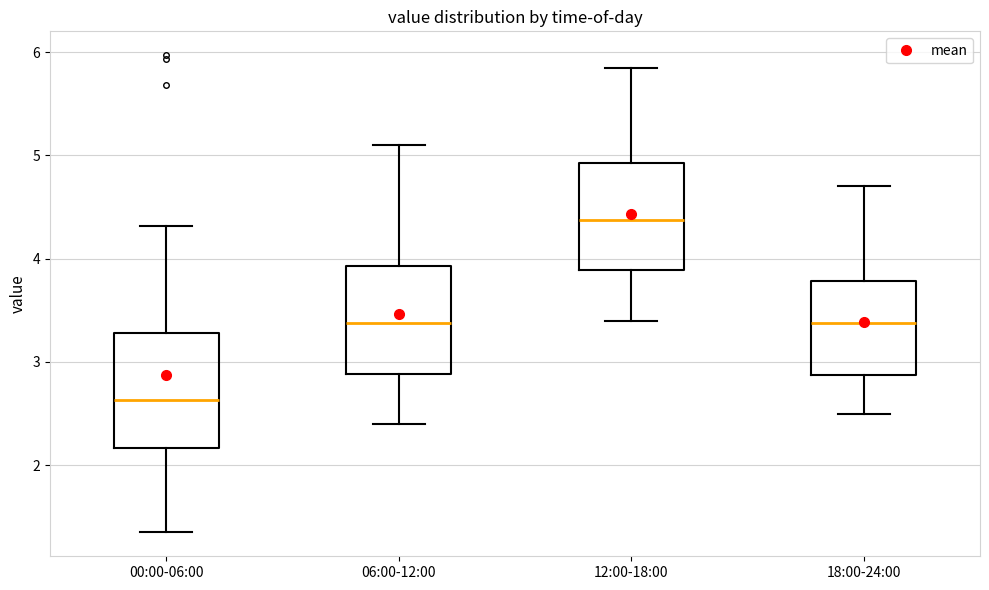

Where is the lower edge of the box for 12:00-18:00 on the y-axis? The values are not printed on the chart, so give them approximately, as read against the axis.

3.9